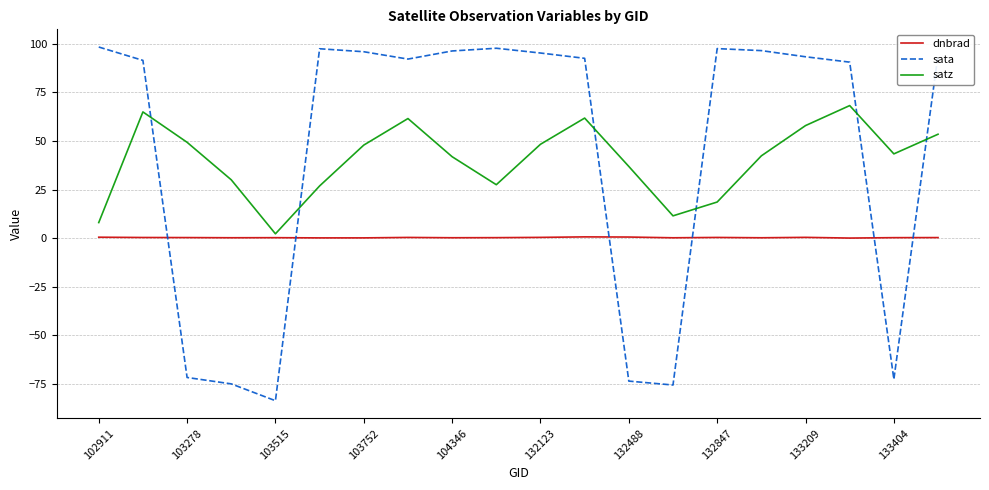

Rank the series by their maximum value, from lowest to highest.

dnbrad, satz, sata